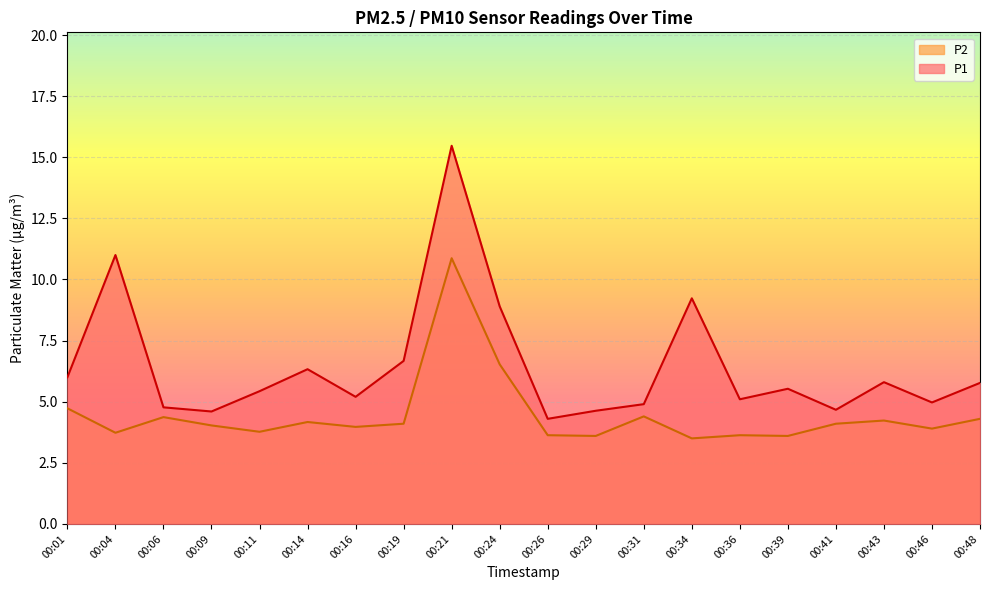

True or false: P2 and P1 cross at least once.

False